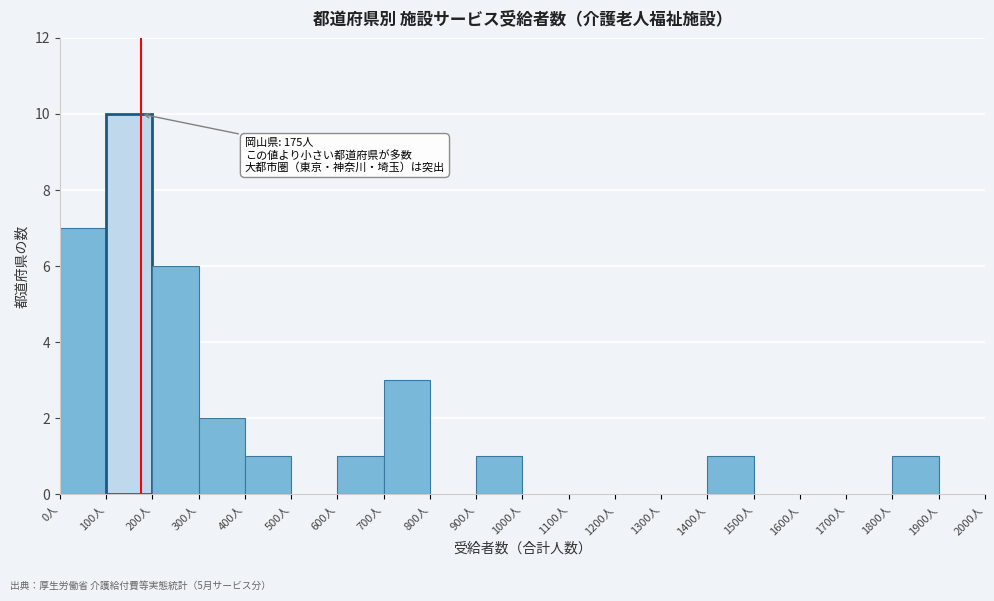

Over which range of the x-axis is the bar tallest?

100 to 200